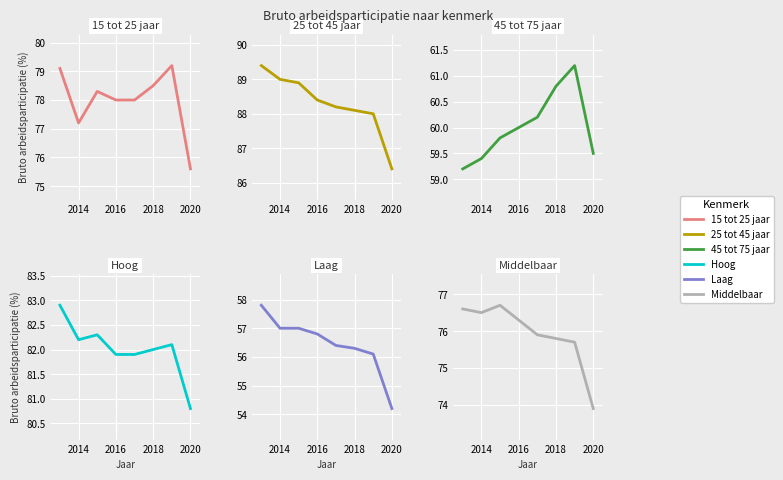

What is the difference between the maximum and minimum values in the 25 tot 45 jaar series?

3.0